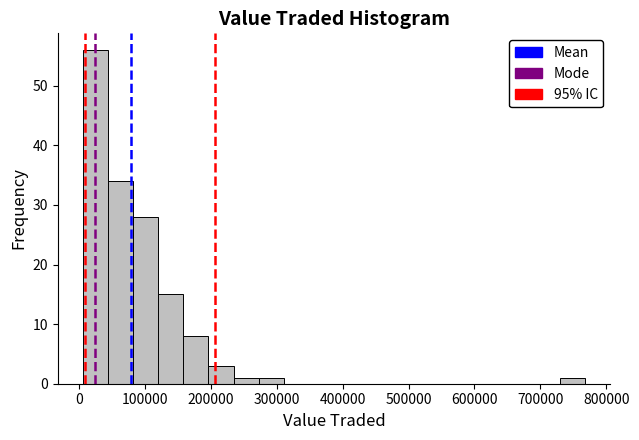

Read against the x-axis, roughly where is the centre of the tallest bar?

30000